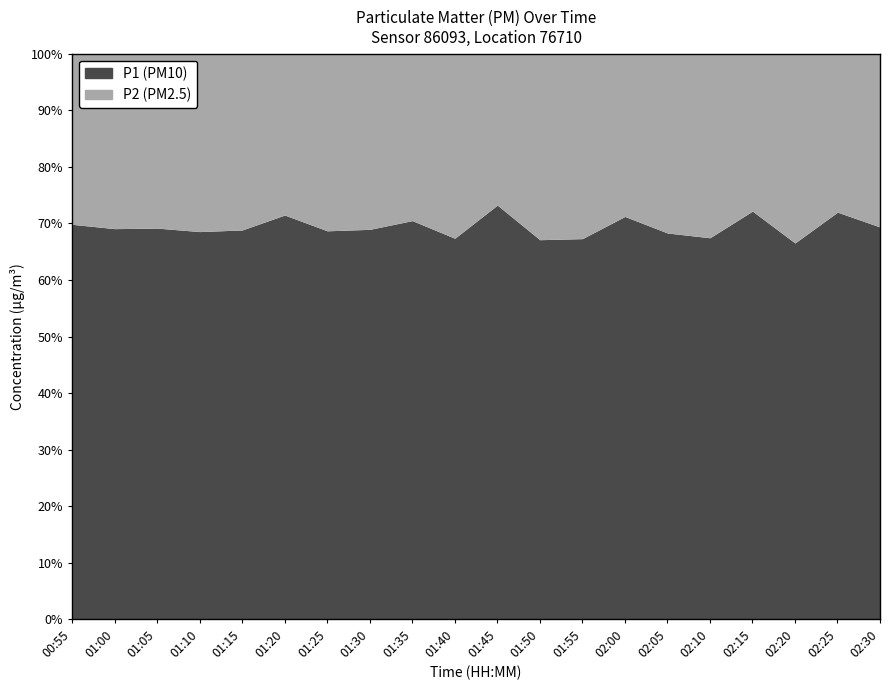

Rank the series by their average value, from highest to lowest.

P1, P2